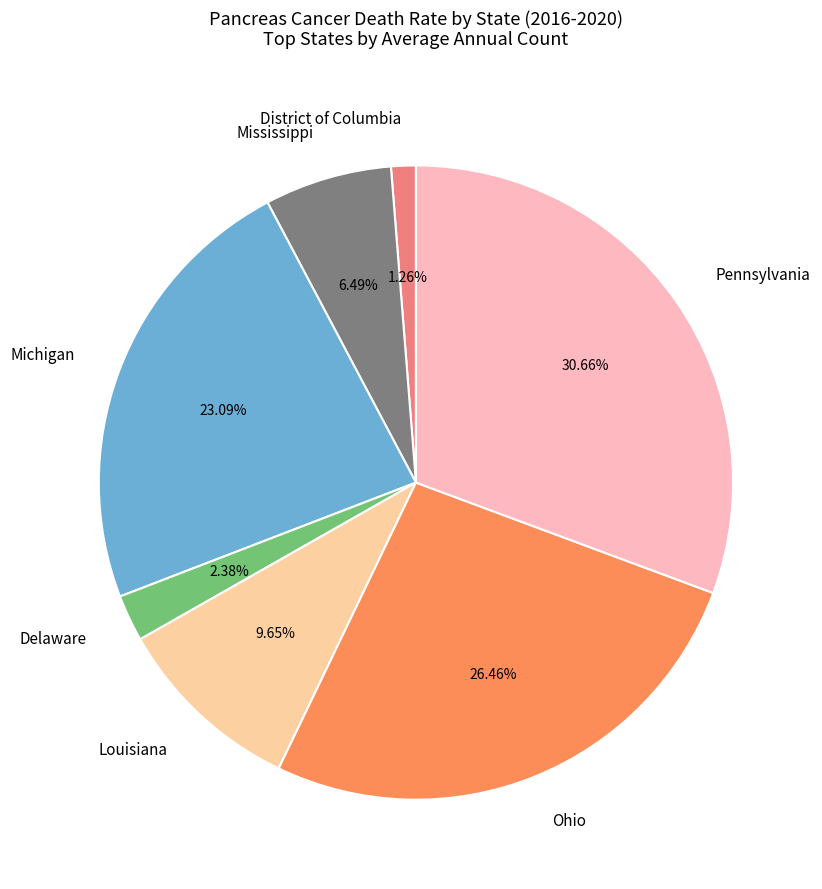

To the nearest percent, what is the average slice percentage?

14%